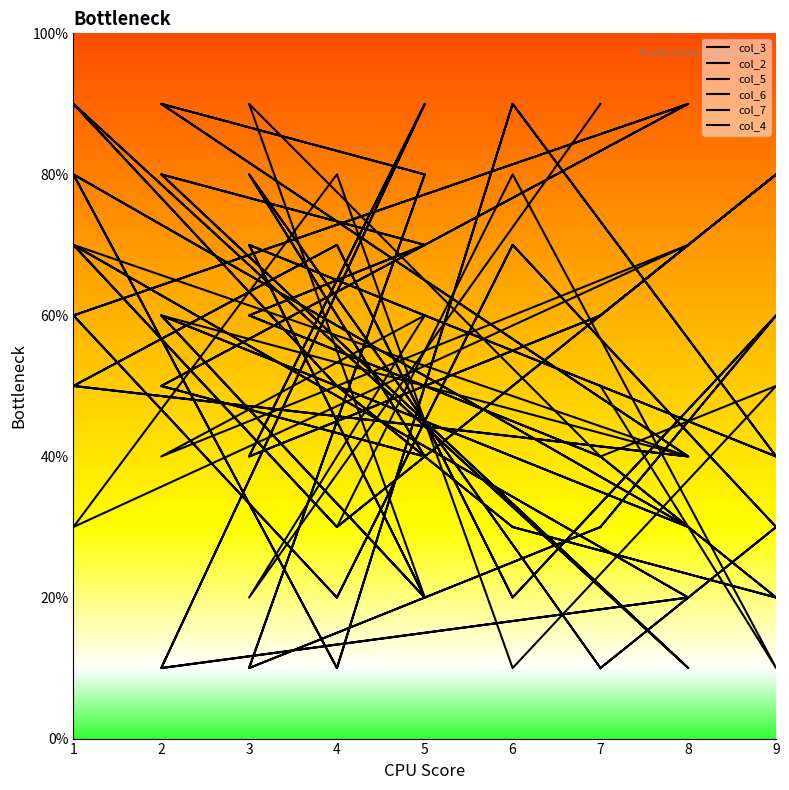

What is the maximum value for col_2?

90